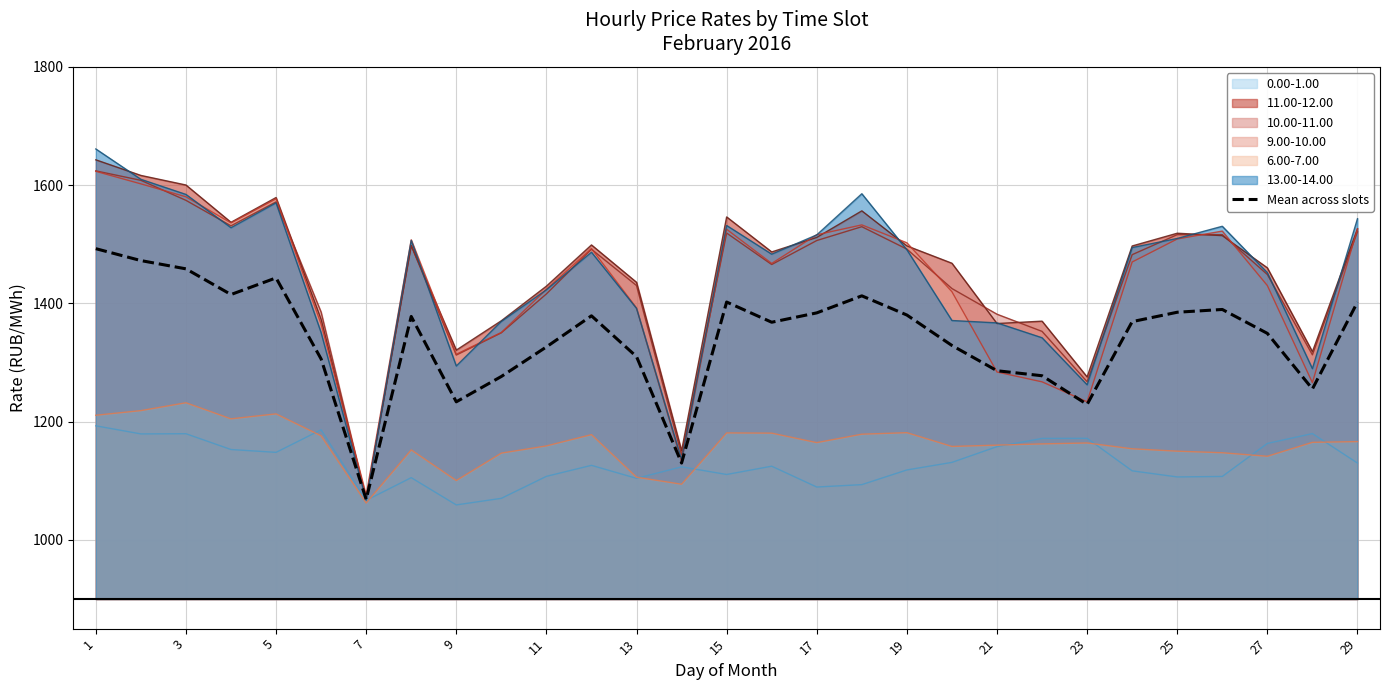

What is the highest value of the 6.00-7.00 series?

1232.0